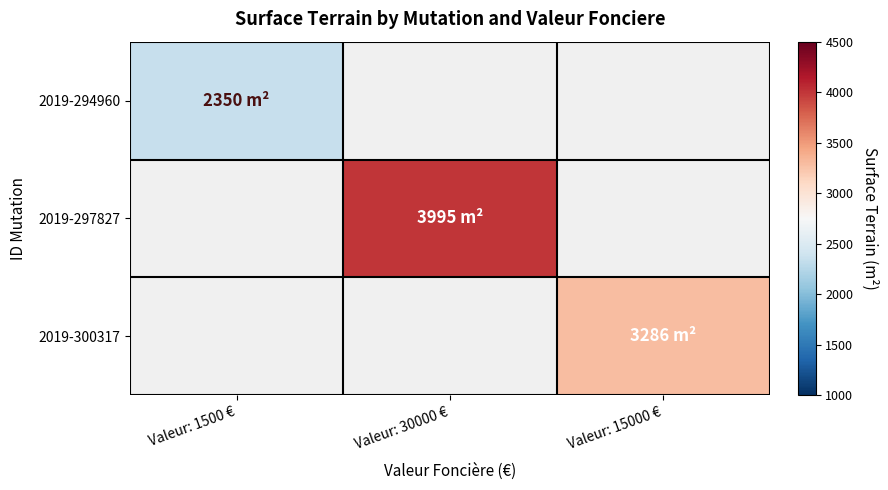

How many positive values does the 2019-300317 series have?

1